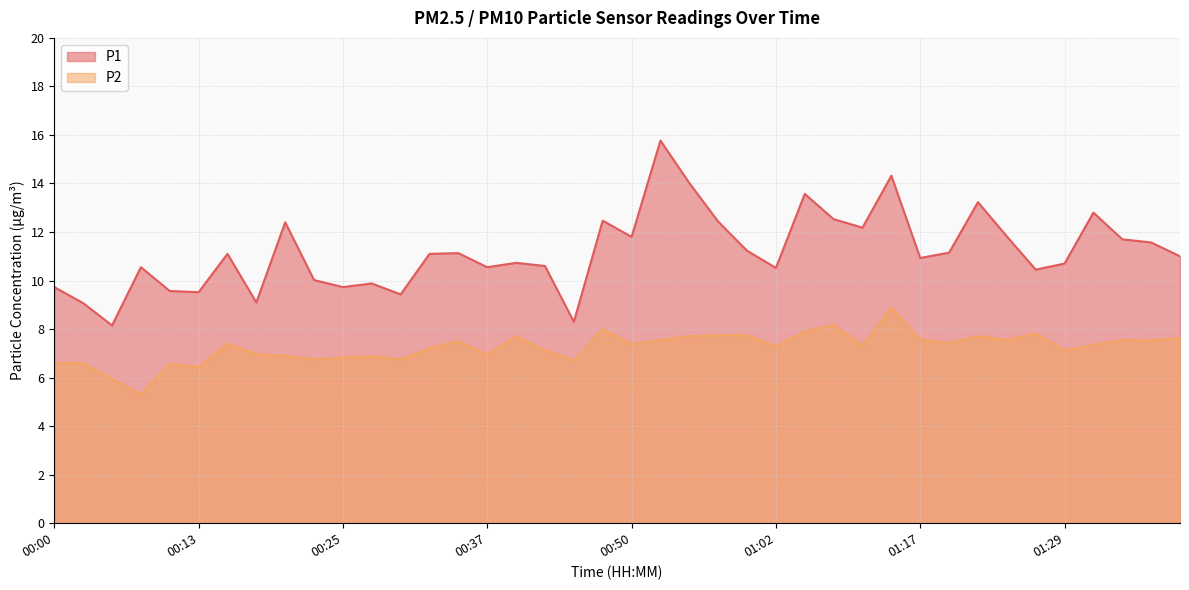

True or false: P1 and P2 cross at least once.

False